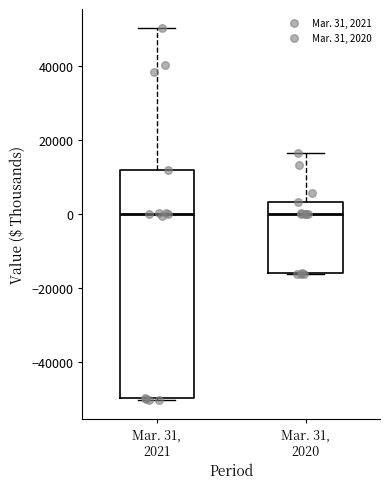

Which box is the tallest, from its lower edge to its upper edge?

Mar. 31, 2021